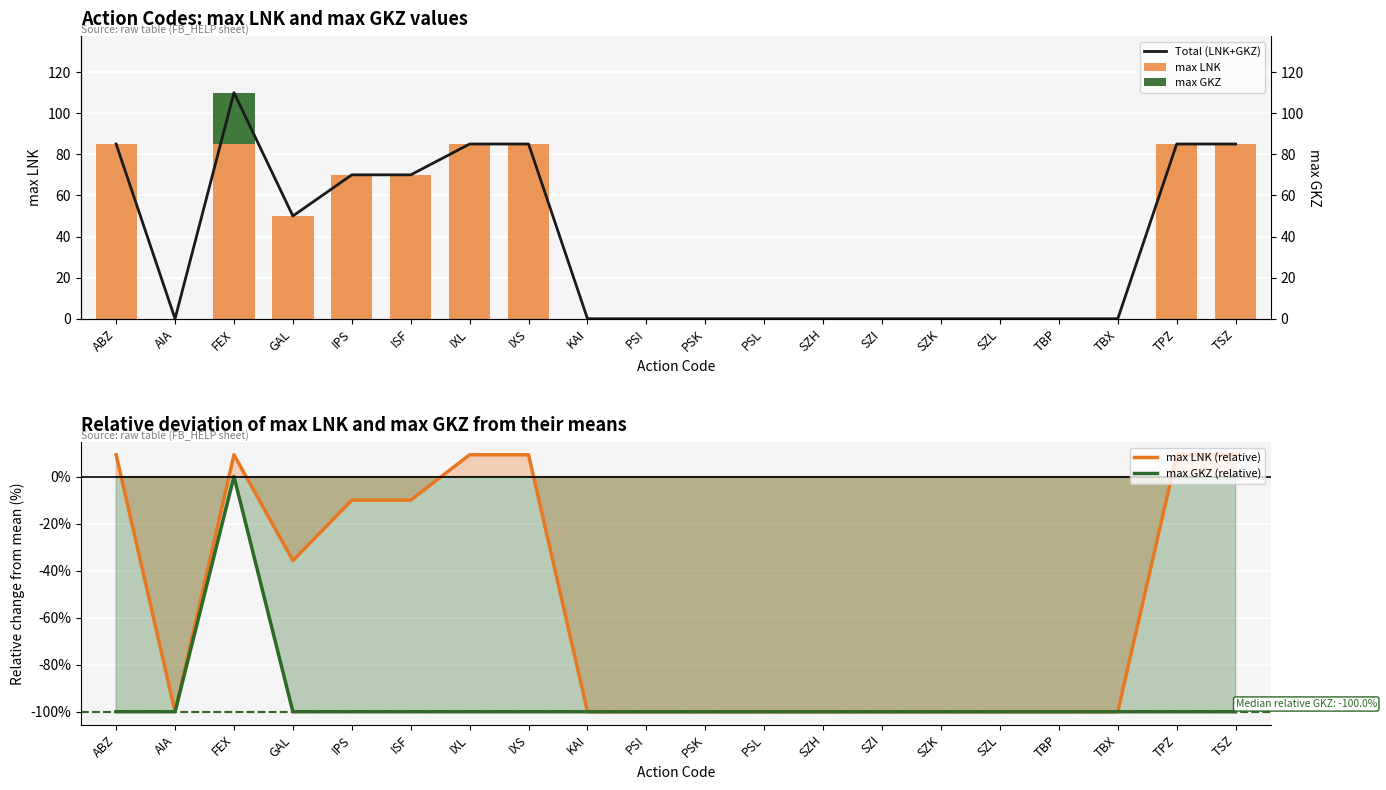

Where is max LNK (relative) nearest to the value -45?

GAL